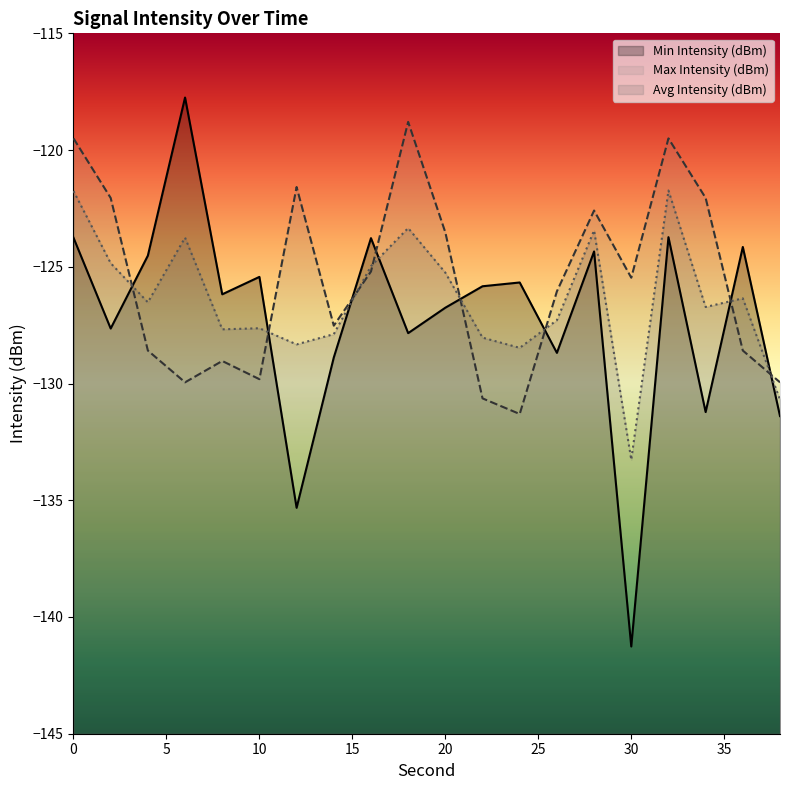

Which series has the largest total across all categories?

Max Intensity (dBm)